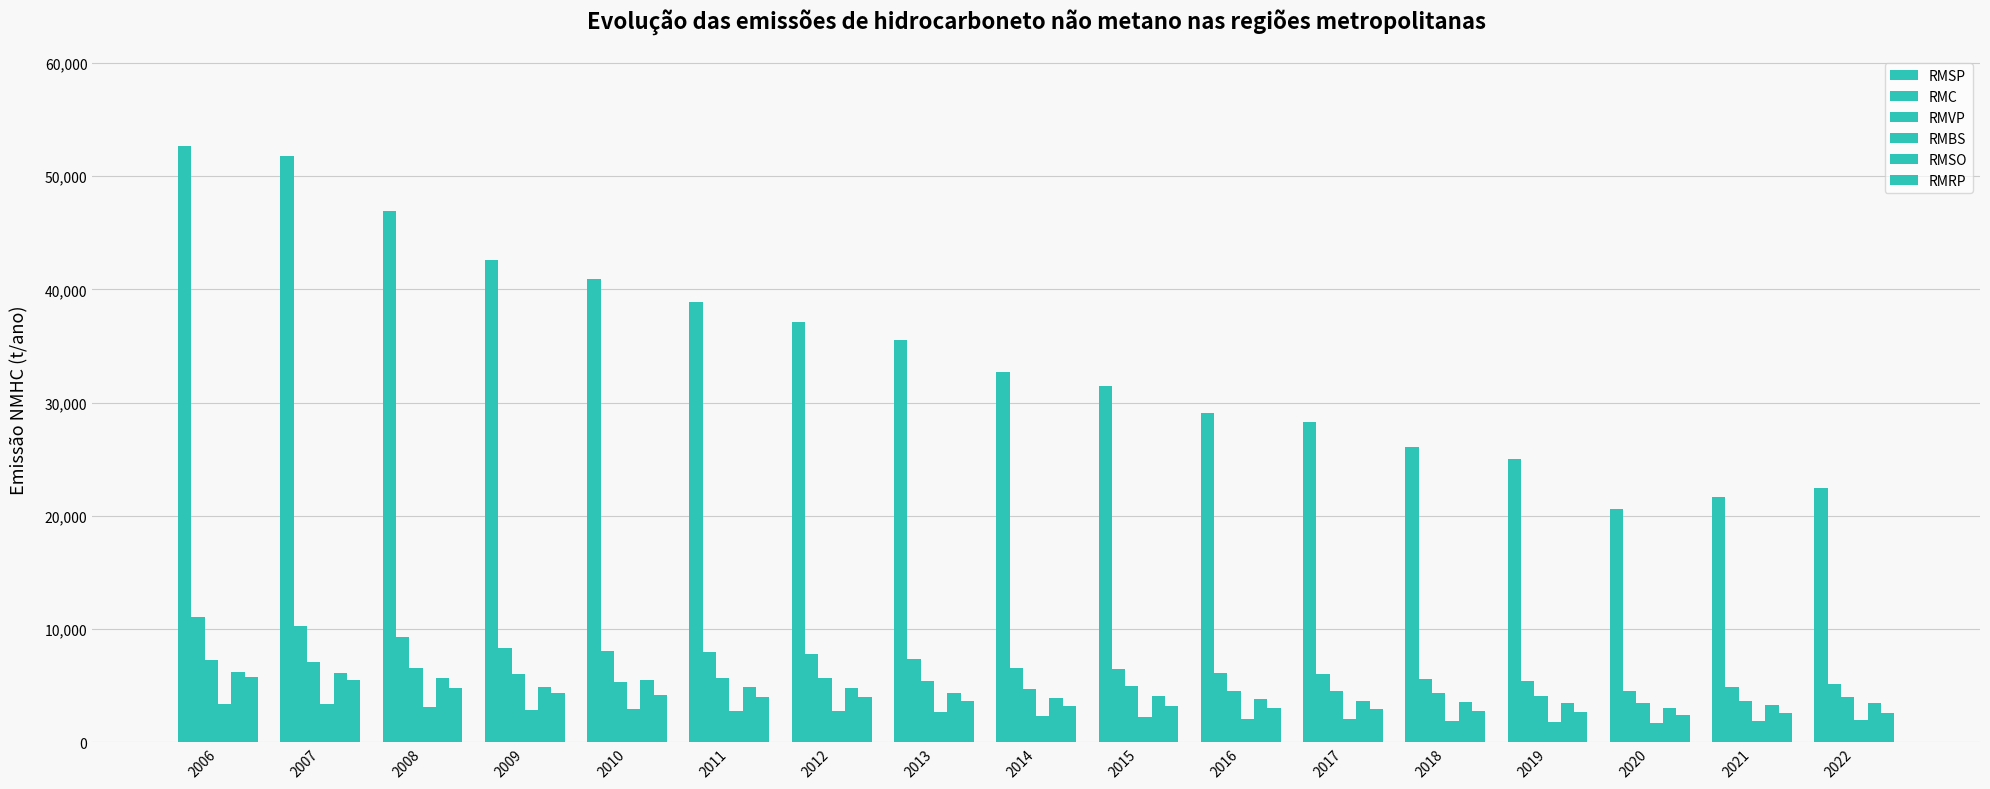

How many data points in RMBS are above 2367?

9